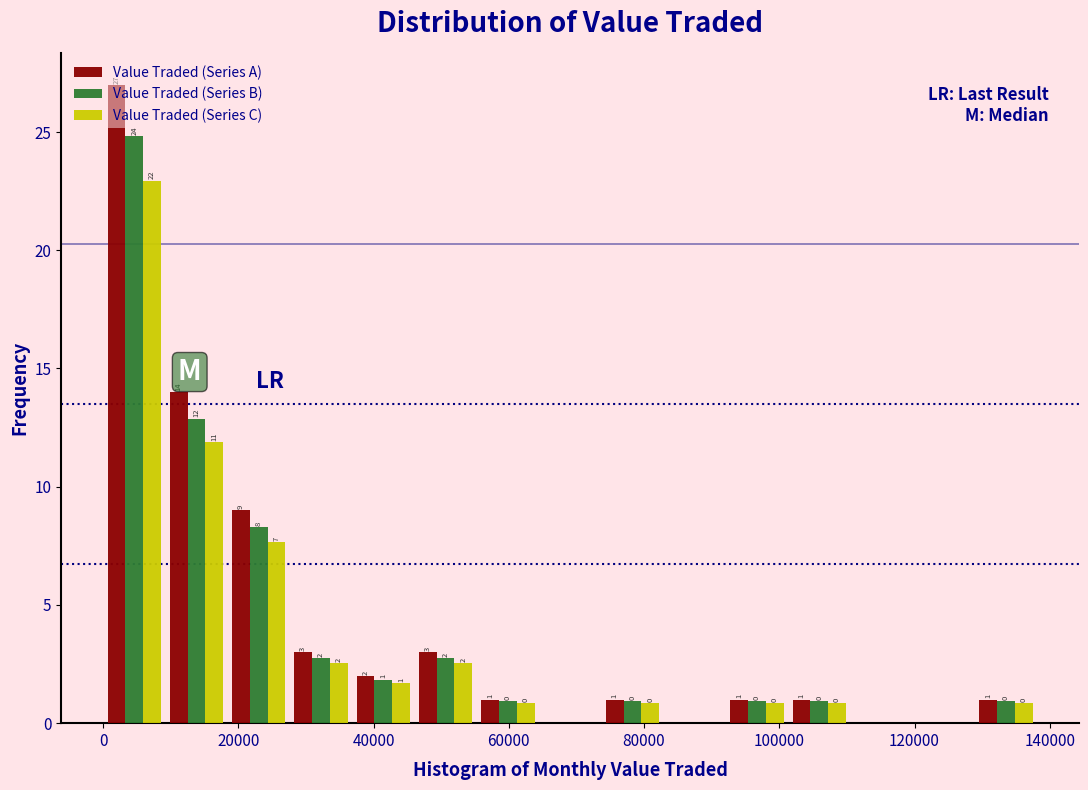

In the Value Traded (Series C) series, which range on the x-axis has the tallest bar?

0 to 10000